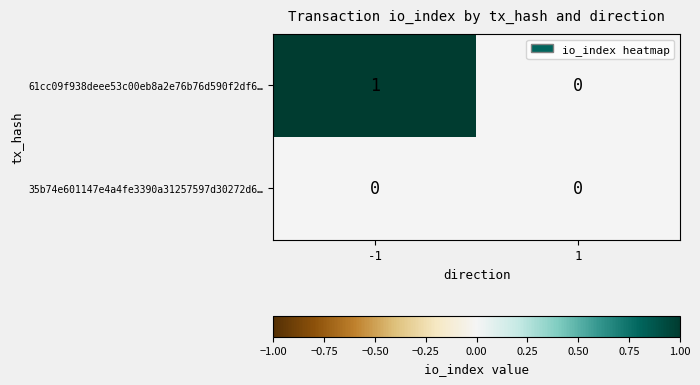

Reading left to right, list all the values displayed in this chart.

61cc09f938deee53c00eb8a2e76b76d590f2df6…: -1=1	1=0
35b74e601147e4a4fe3390a31257597d30272d6…: -1=0	1=0